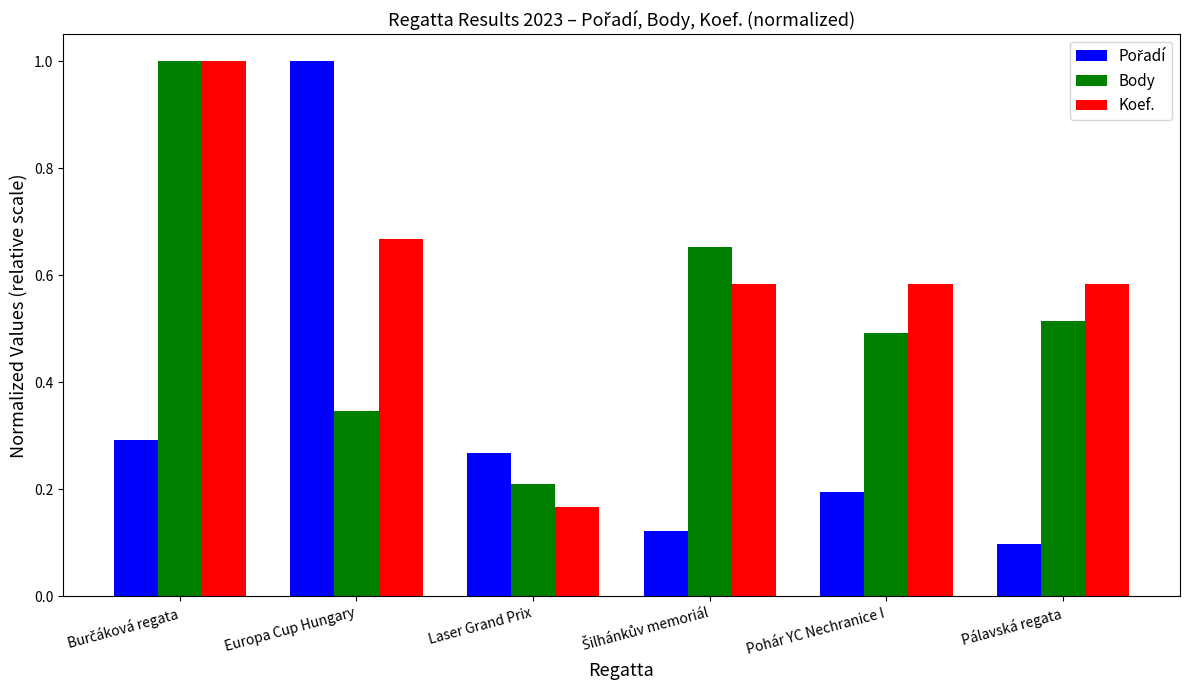

What position from the right is Pohár YC Nechranice I?

2